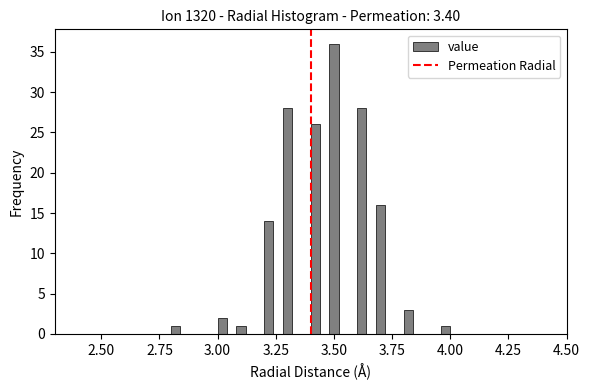

Around what value on the x-axis is the tallest bar? Give the approximate position of its centre, as read against the axis.

3.50